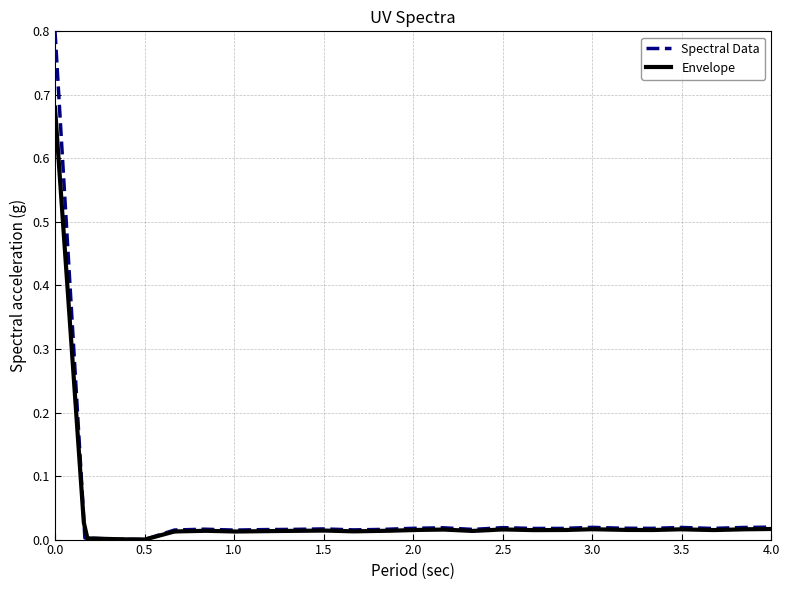

How many interior local valleys (lower than both neighbors) does the data have?

7